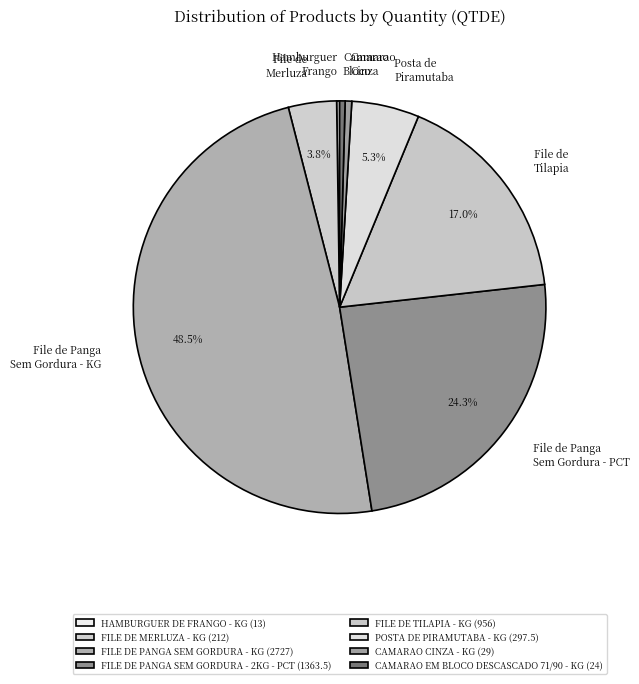

To the nearest percent, what is the average slice percentage?

12%